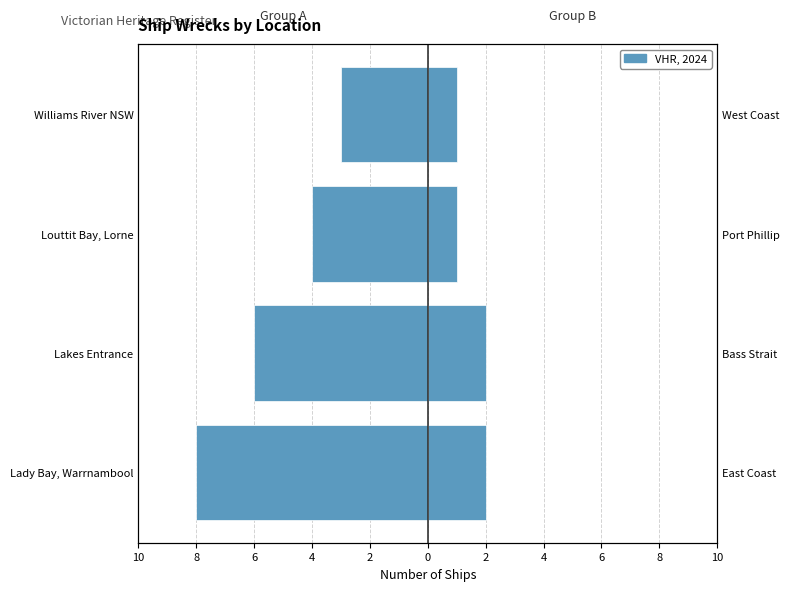

What is the difference between the VHR, 2024 values at Louttit Bay, Lorne and Lakes Entrance?

1